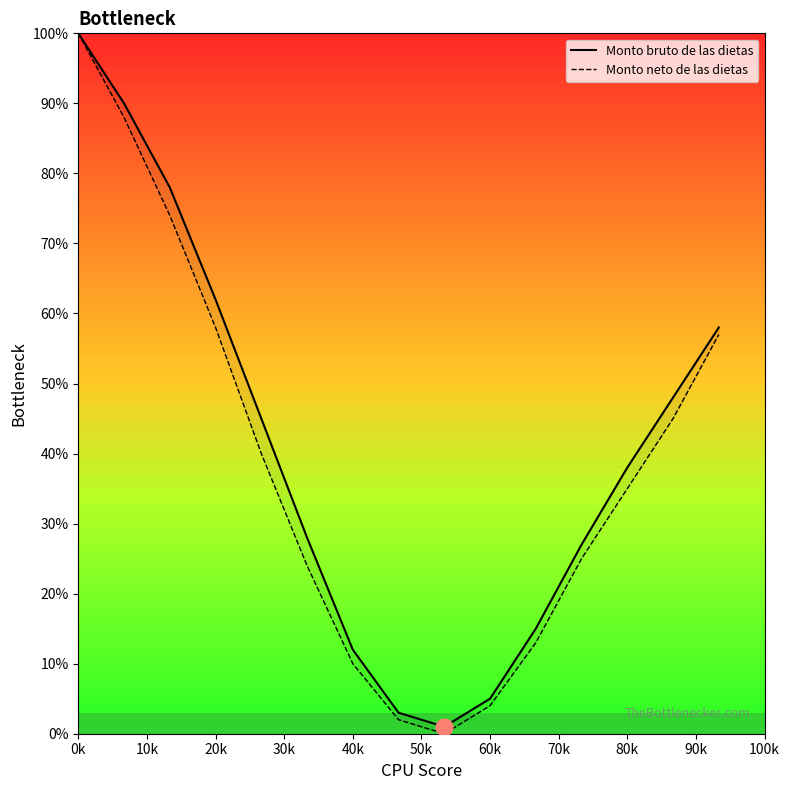

At how many categories does at least one series exceed 85?

2